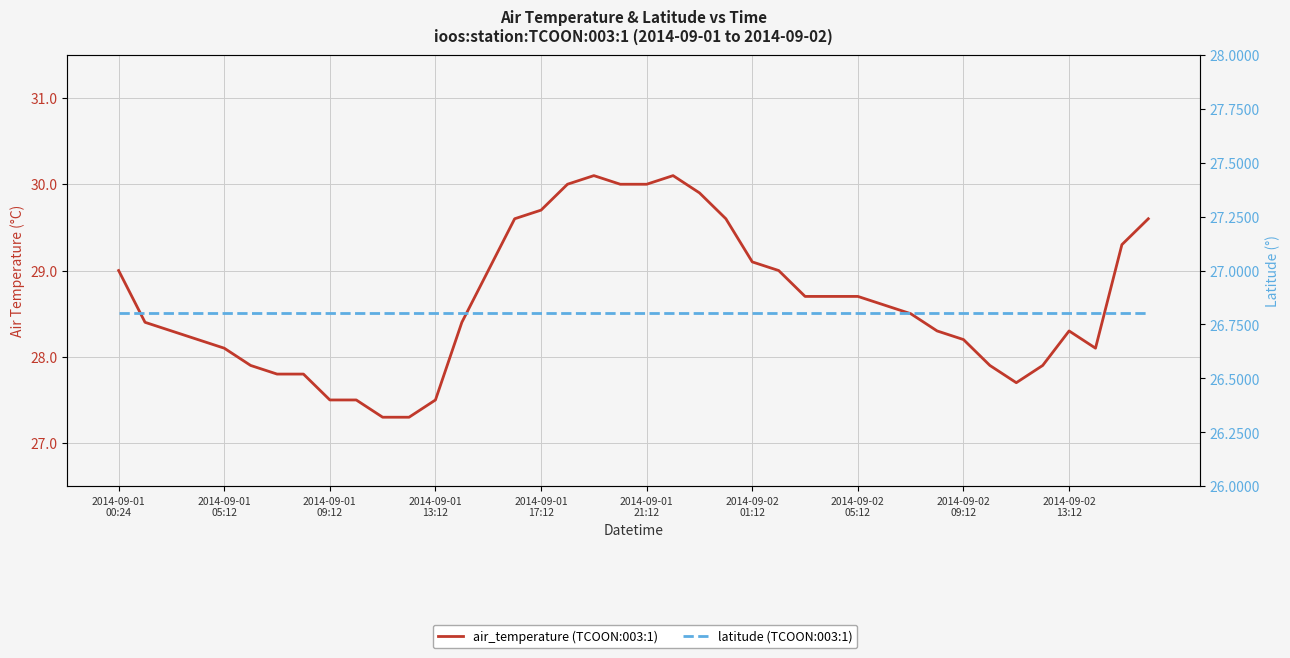

At which label is latitude closest to 26?

2014-09-01
00:24